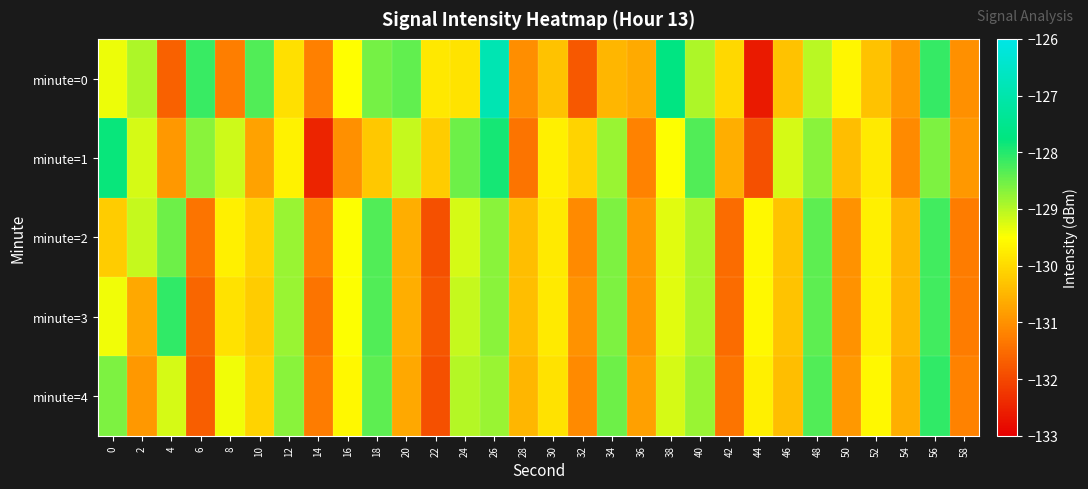

At which category is the sum across all series the highest?

26